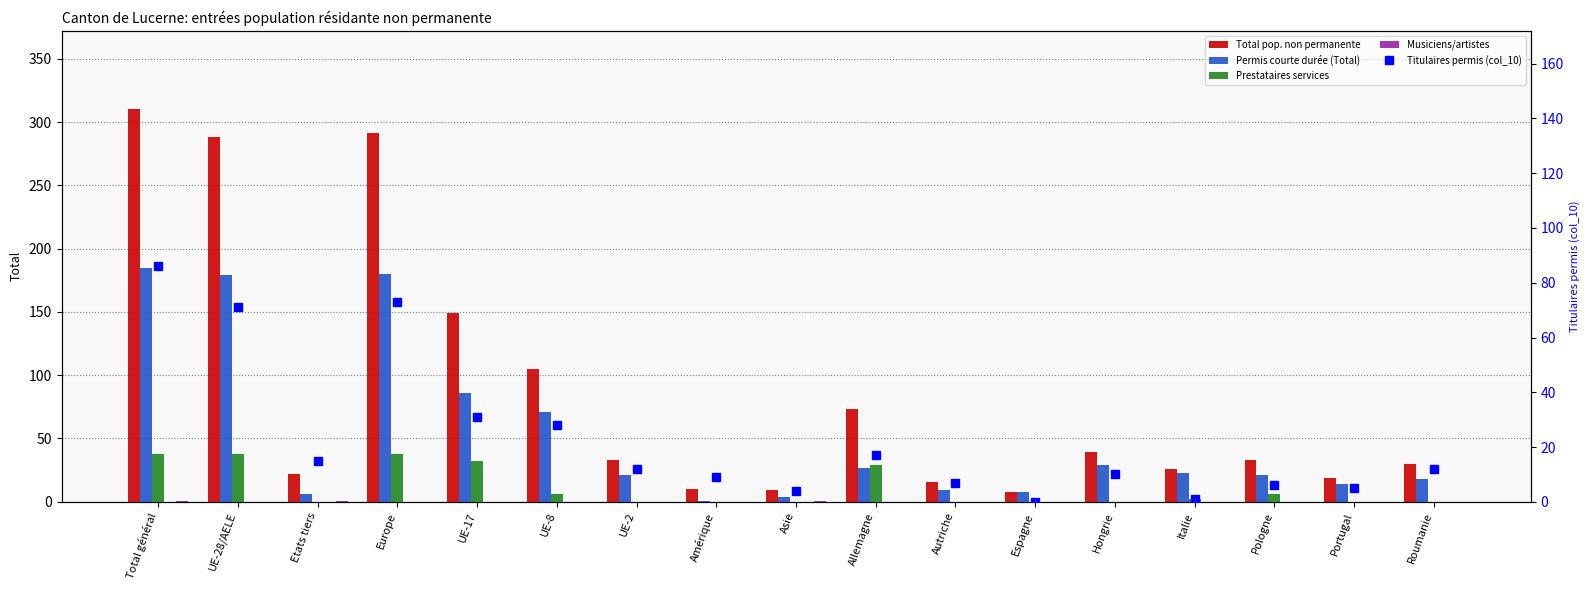

At which label does Total pop. non permanente reach its minimum?

Espagne